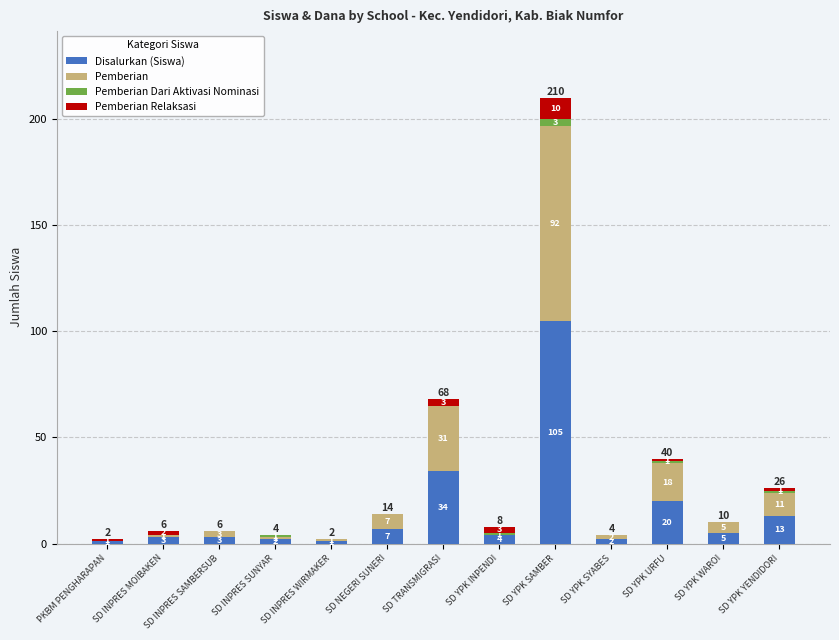

Does the chart contain stacked bars?

Yes